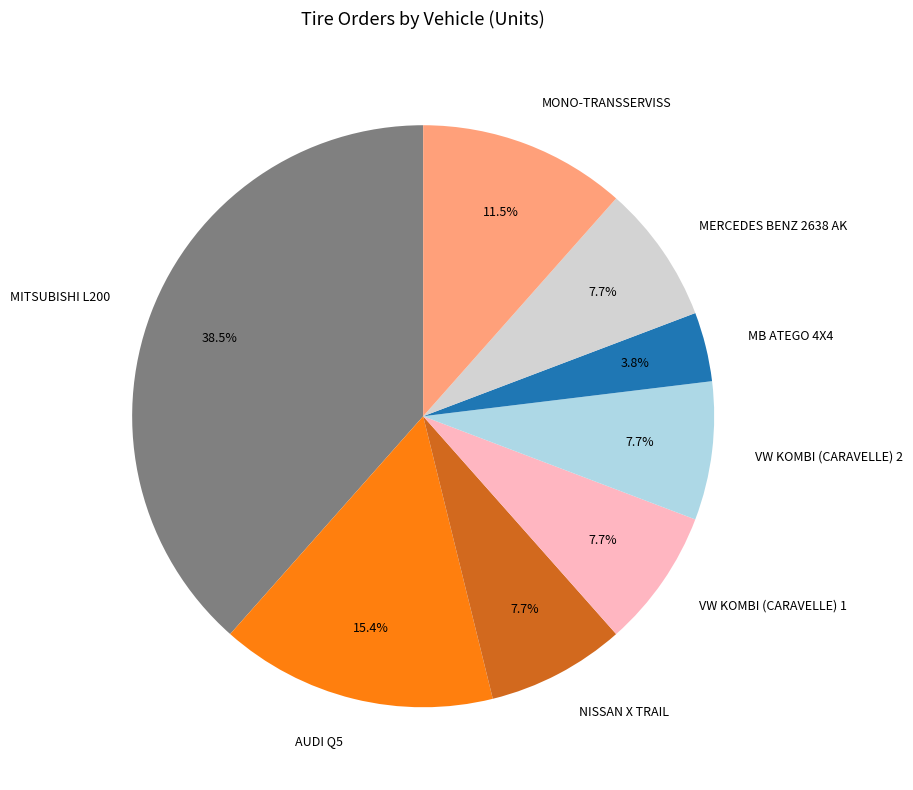

Is there any slice that represents more than half of the pie?

No